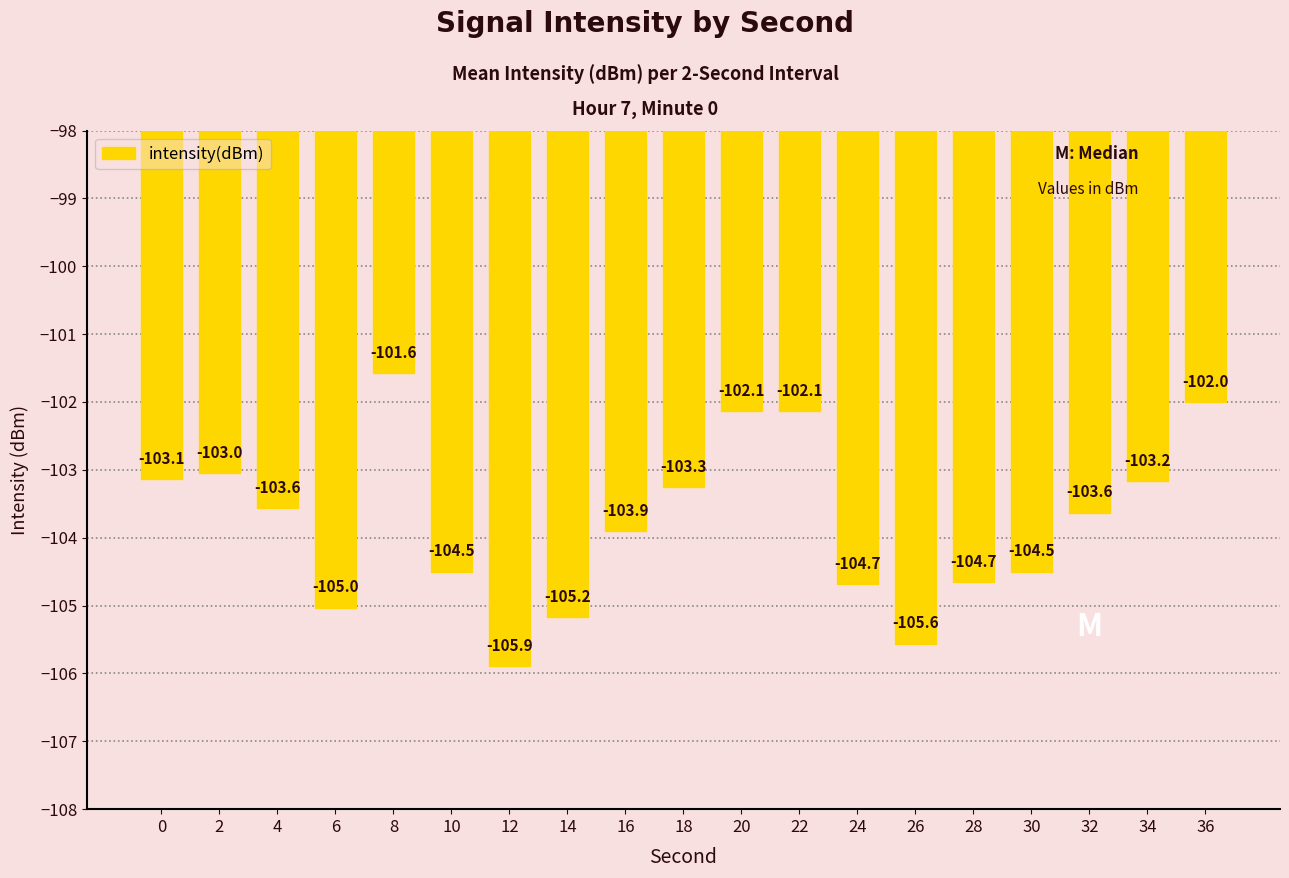

What is the value of the 18th bar from the left?

-103.2